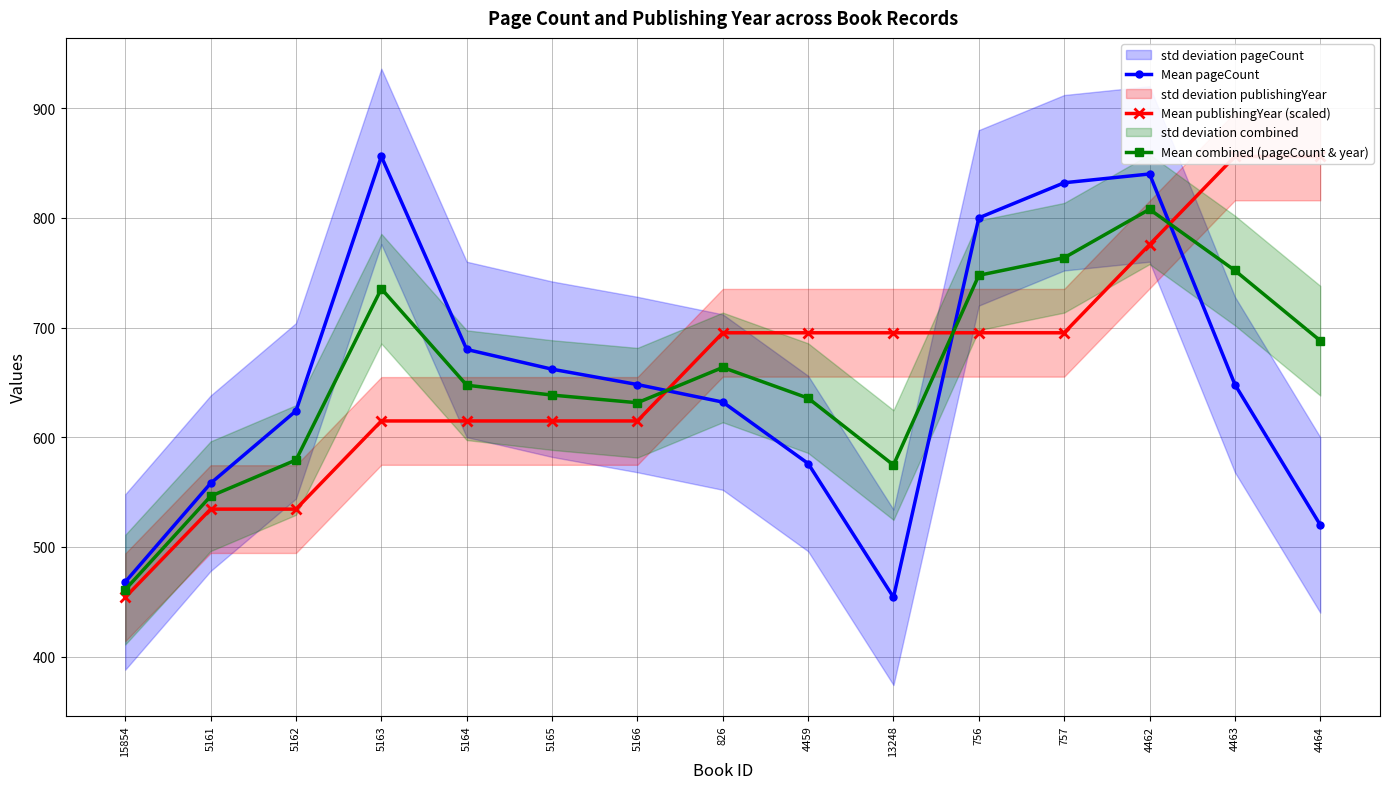

How many data points does each series have?

15